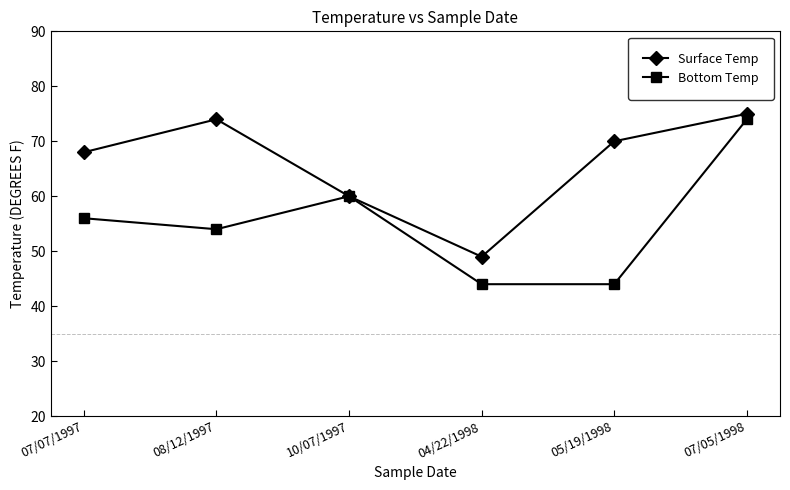

Is this an area chart (filled region under the line)?

No